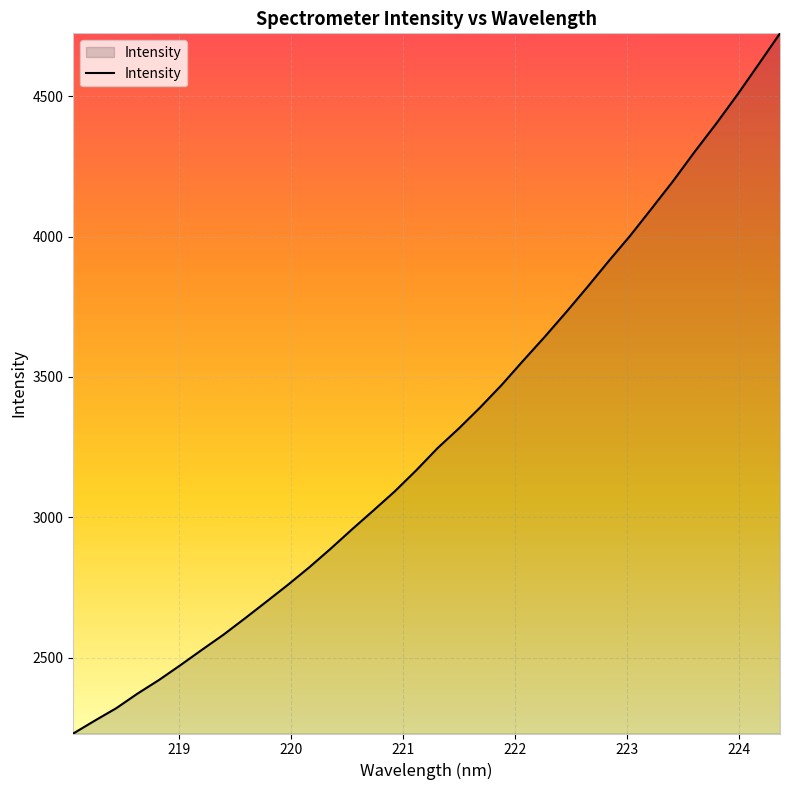

What is the difference between the maximum and minimum values?

2493.6